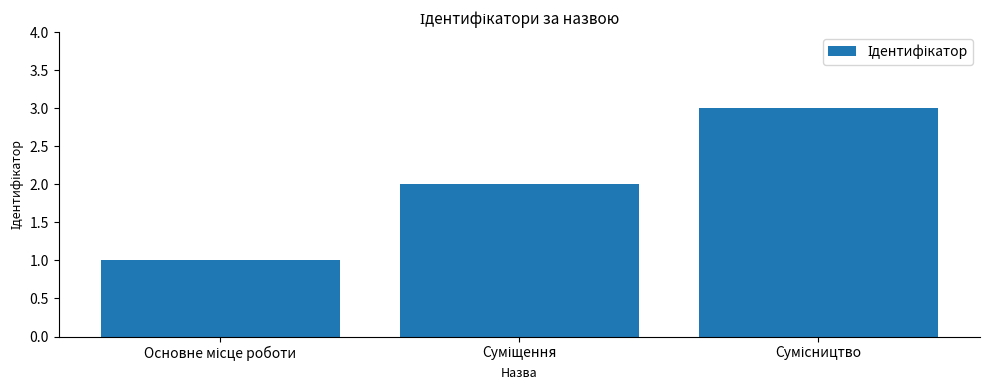

What is the greatest value displayed?

3